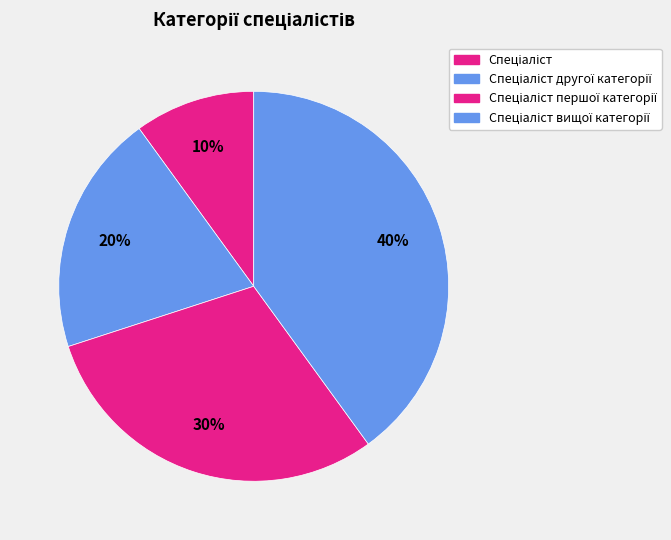

Approximately how many times larger is the value at Спеціаліст compared to Спеціаліст вищої категорії?

0.2